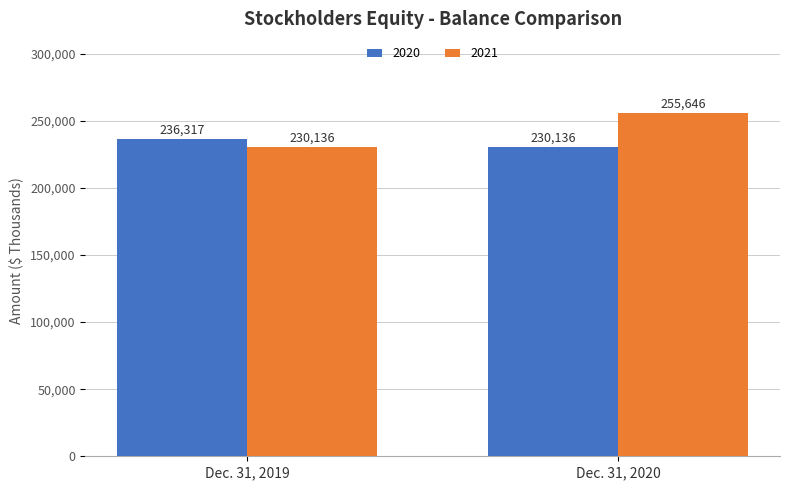

How many 2020 values are between 230136 and 236317?

2